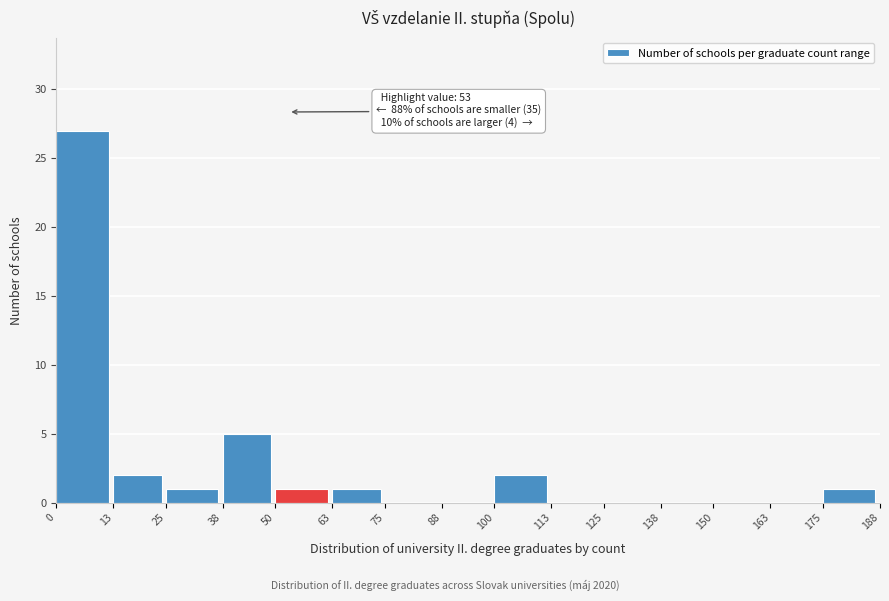

Which range on the x-axis has the tallest bar?

0 to 13